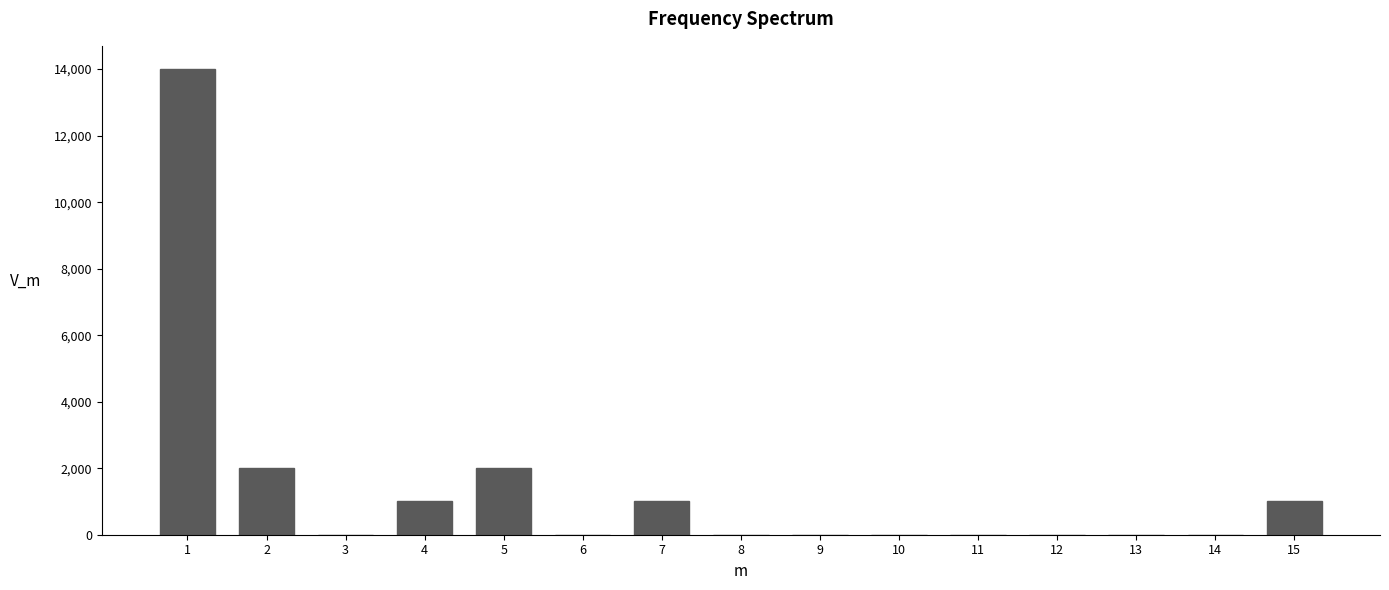

Reading right to left, what are all the values shown in this chart?

15=1000	14=0	13=0	12=0	11=0	10=0	9=0	8=0	7=1000	6=0	5=2000	4=1000	3=0	2=2000	1=14000